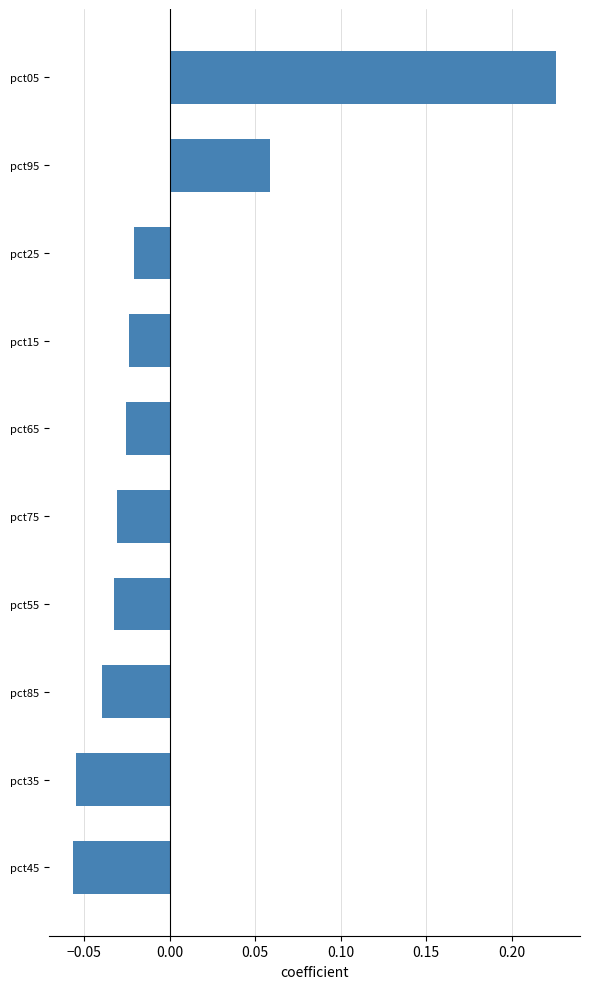

What is the difference between the maximum and minimum values?

0.3